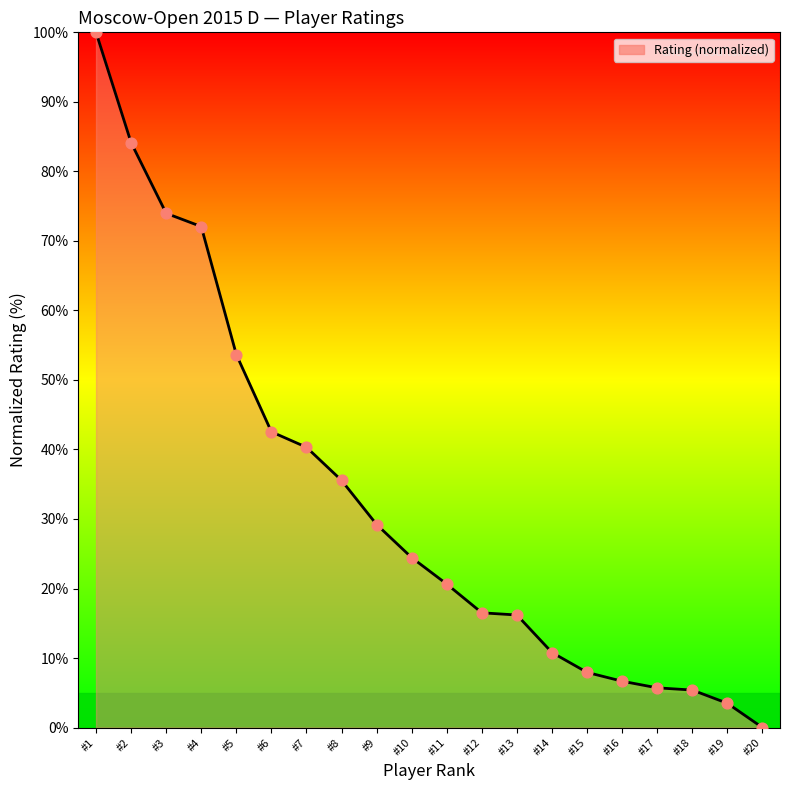

Which has a higher value, #15 or #2?

#2